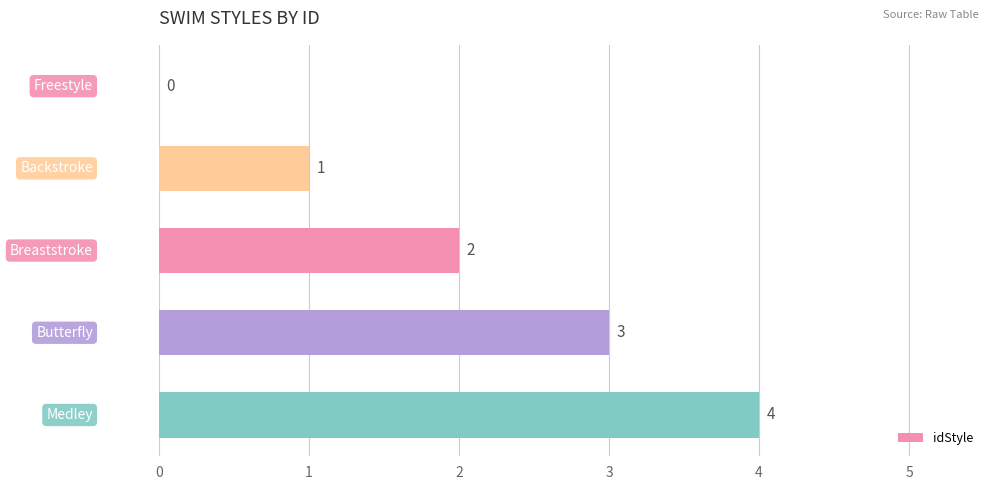

What is the greatest value displayed?

4